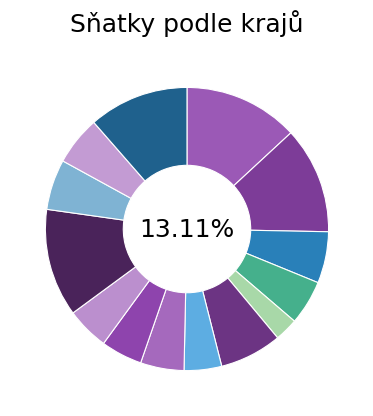

What is the total percentage of Hl. m. Praha and Olomoucký?

18.9%